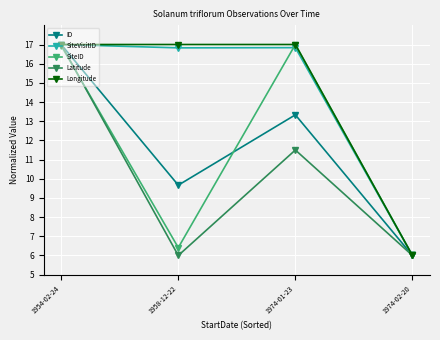

At which category does Latitude reach its first local valley?

1958-12-22